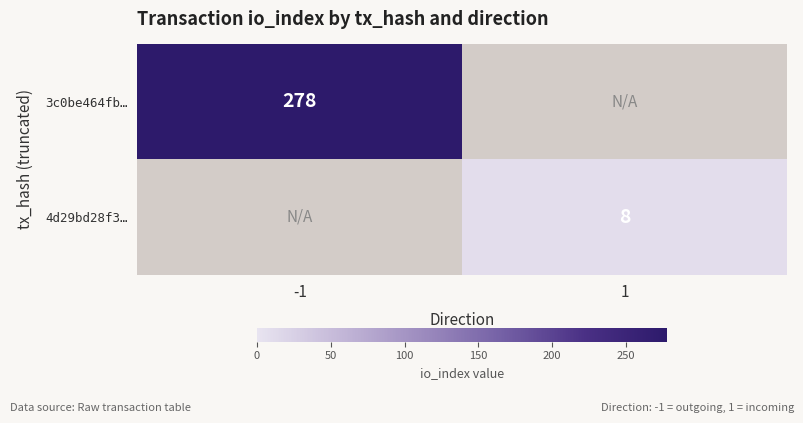

How many data points does each series have?

2